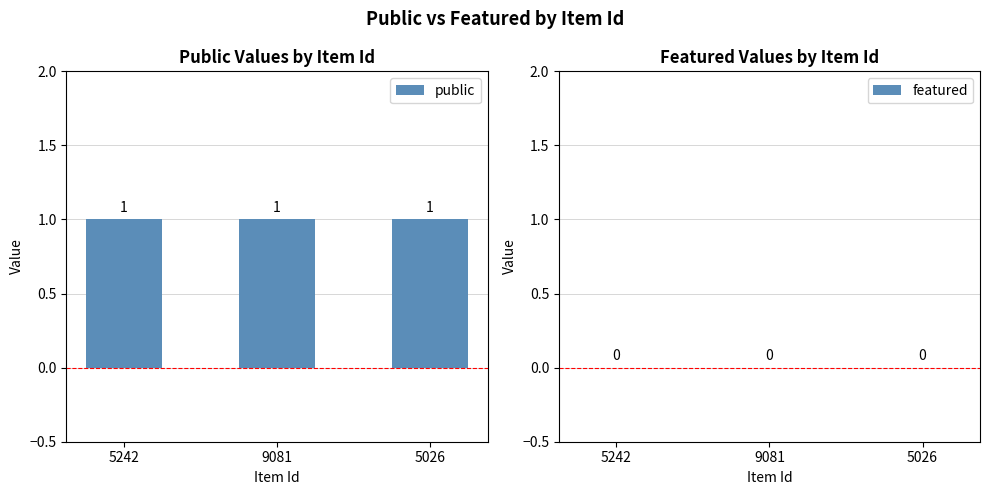

Reading left to right, extract all data points from this chart.

public: 5242=1	9081=1	5026=1
featured: 5242=0	9081=0	5026=0